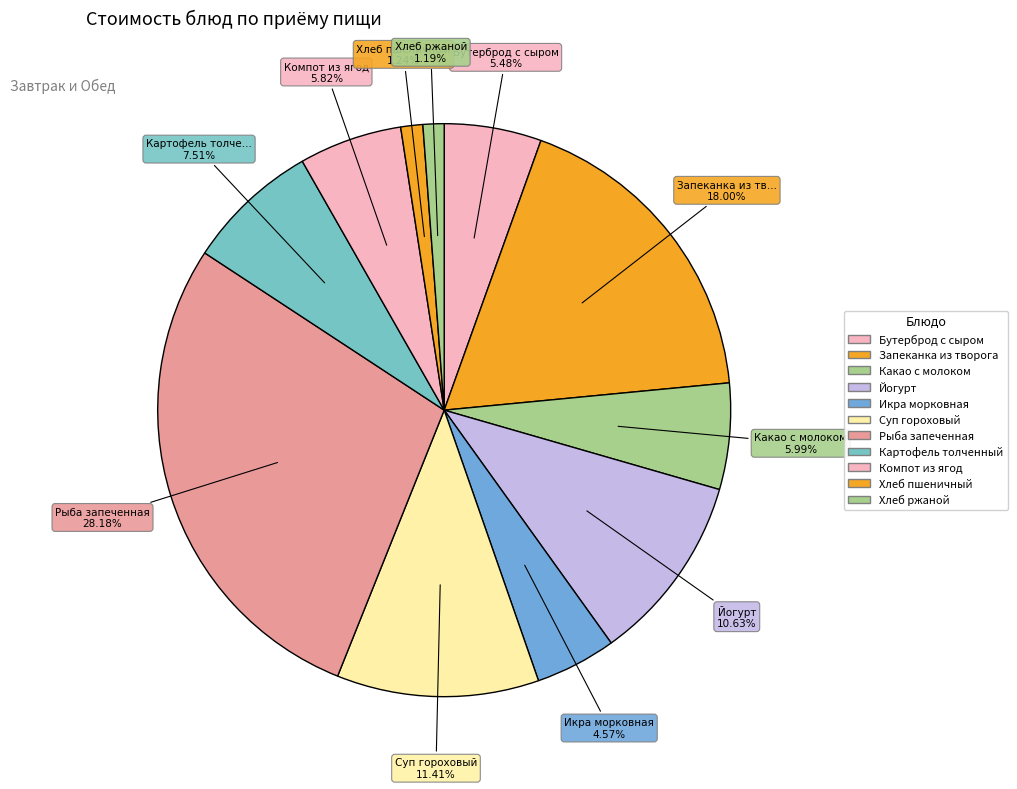

Is Картофель толченный the majority of the pie?

No